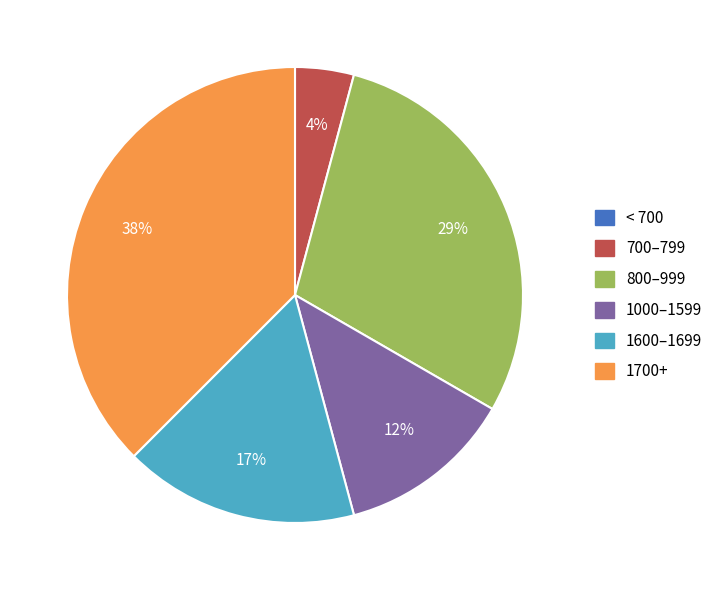

To the nearest percent, what is the average slice percentage?

17%